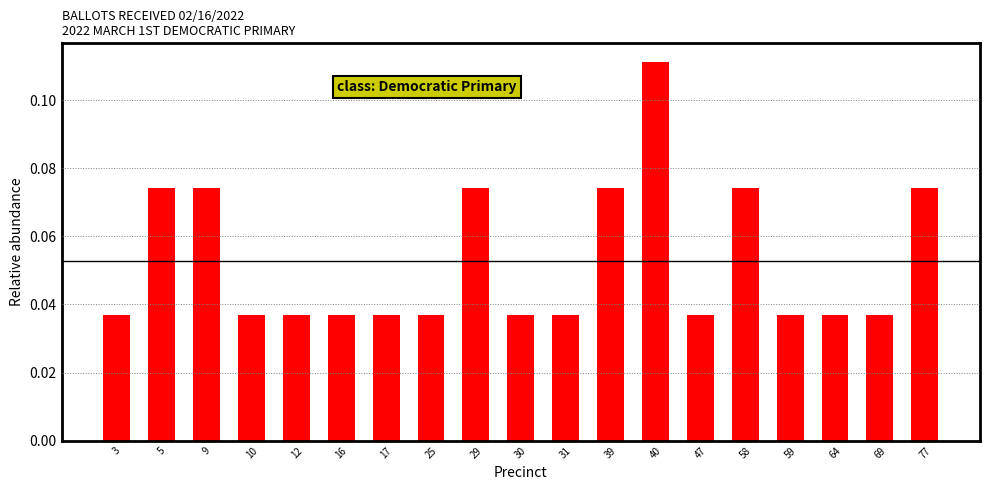

What is the change in value from 17 to 40?

+0.1